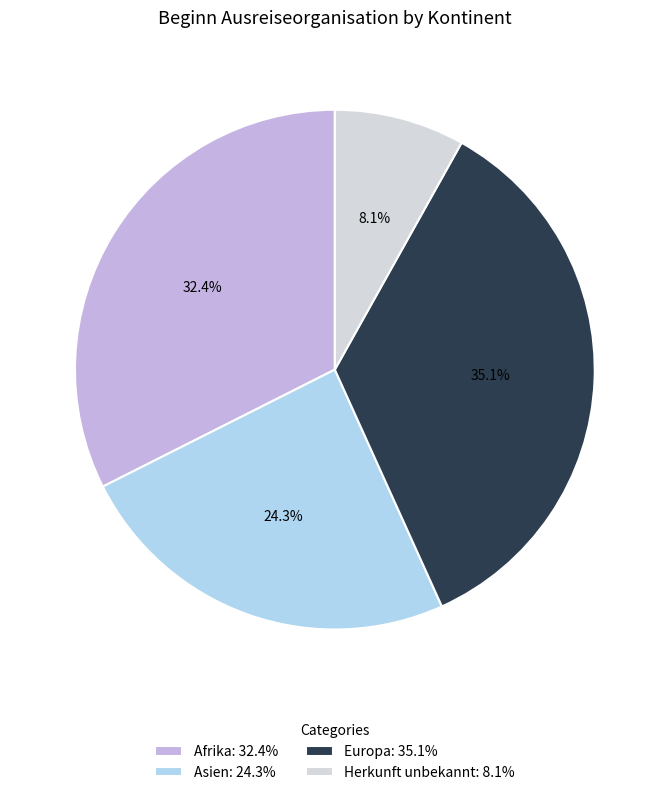

Count the number of slices in the pie.

4